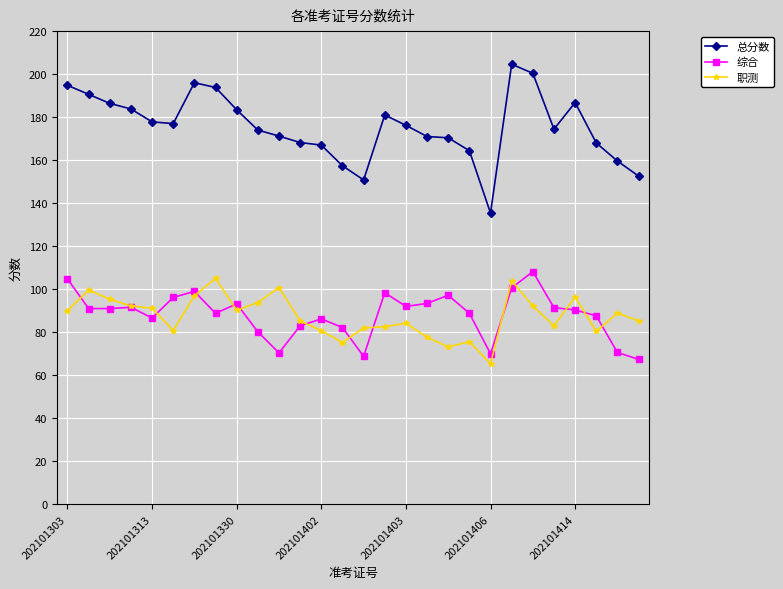

What is the maximum value for 总分数?

204.6